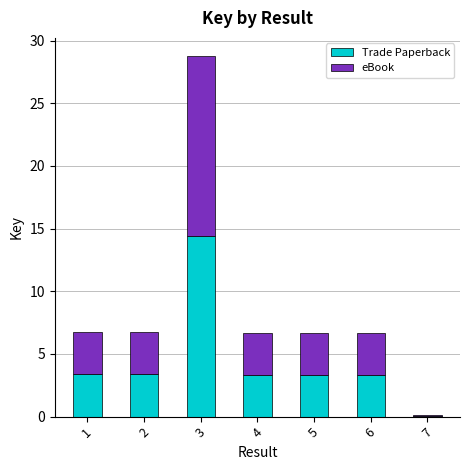

At which category is the sum across all series the highest?

3